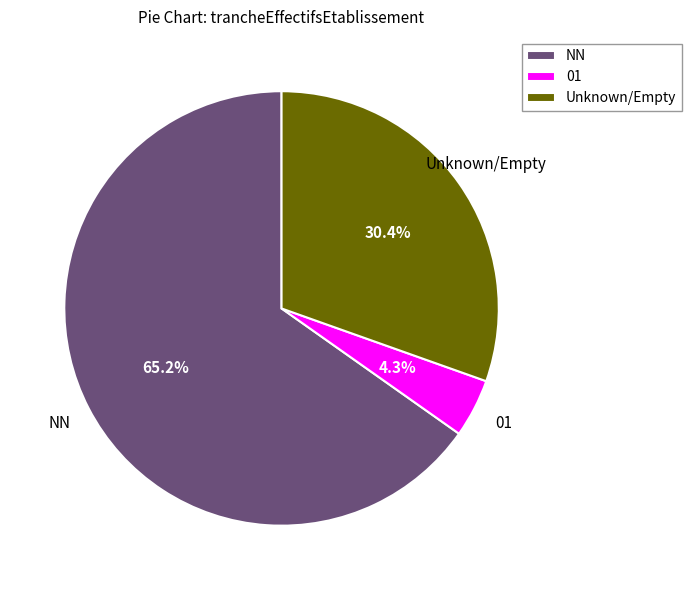

To the nearest percent, what is the average slice percentage?

33%